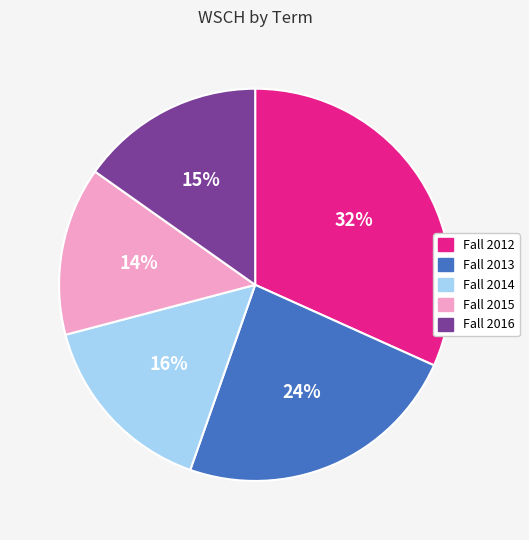

To the nearest percent, what portion does Fall 2012 represent?

32%